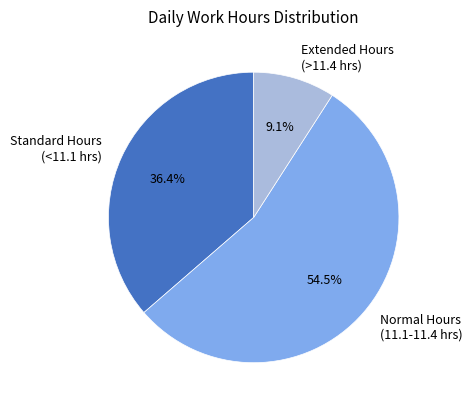

Rank the categories by value from lowest to highest.

Extended Hours (>11.4 hrs), Standard Hours (<11.1 hrs), Normal Hours (11.1-11.4 hrs)